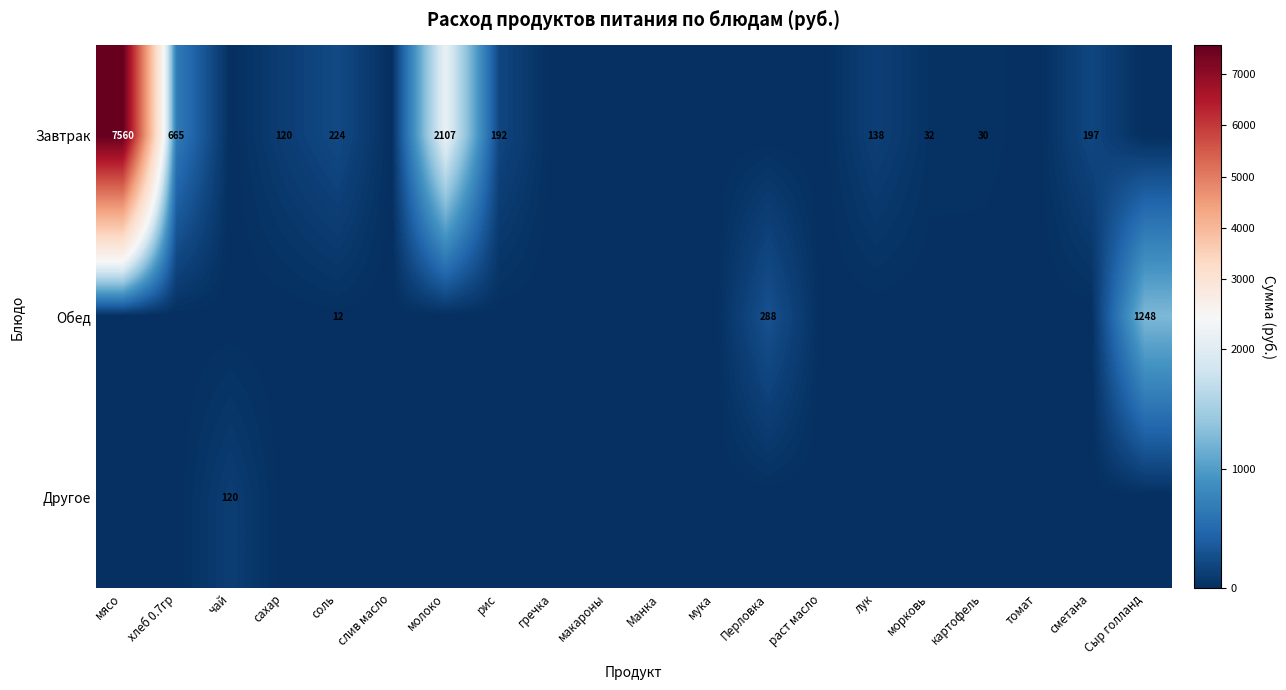

True or false: Завтрак has a value of 52 at лук.

False